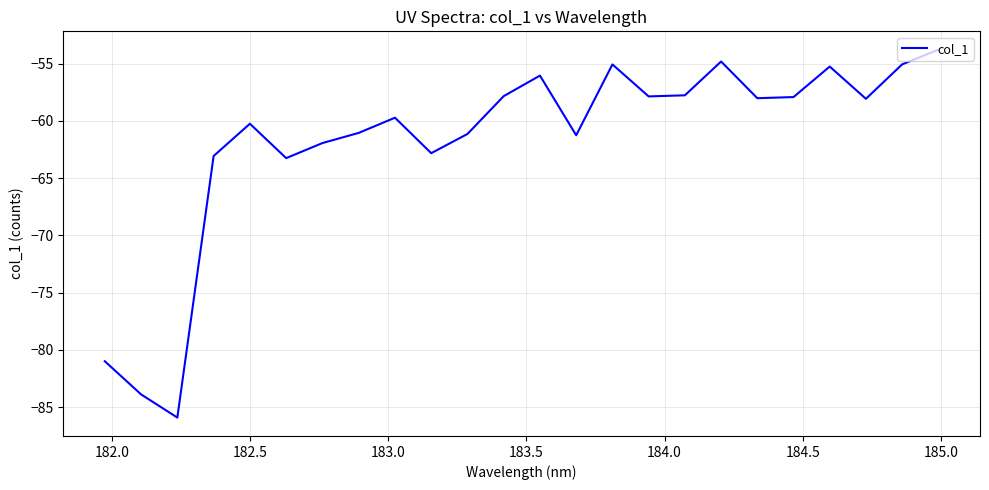

What is the minimum value shown in the chart?

-85.9